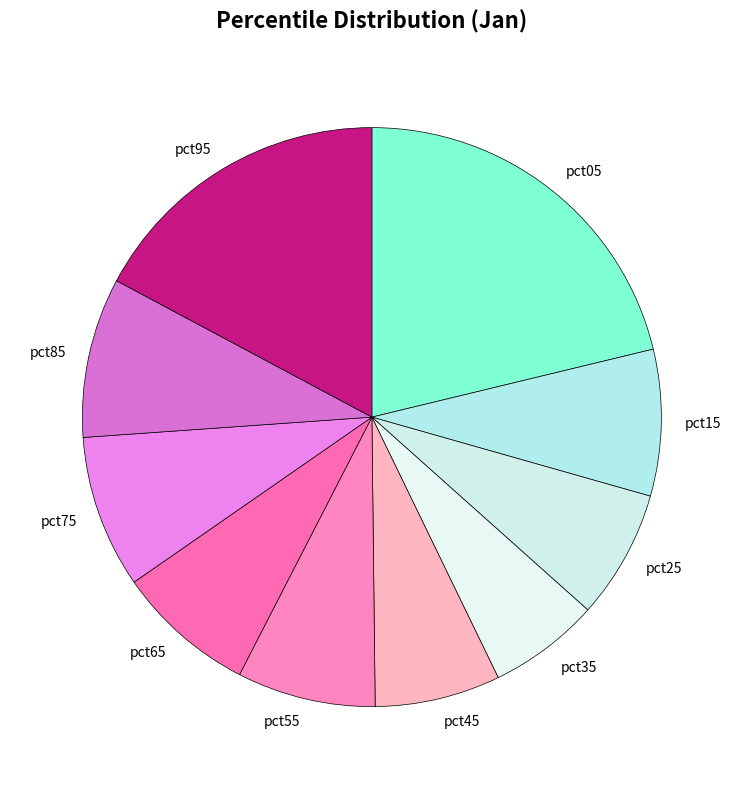

Does pct65 account for over 50% of the chart?

No